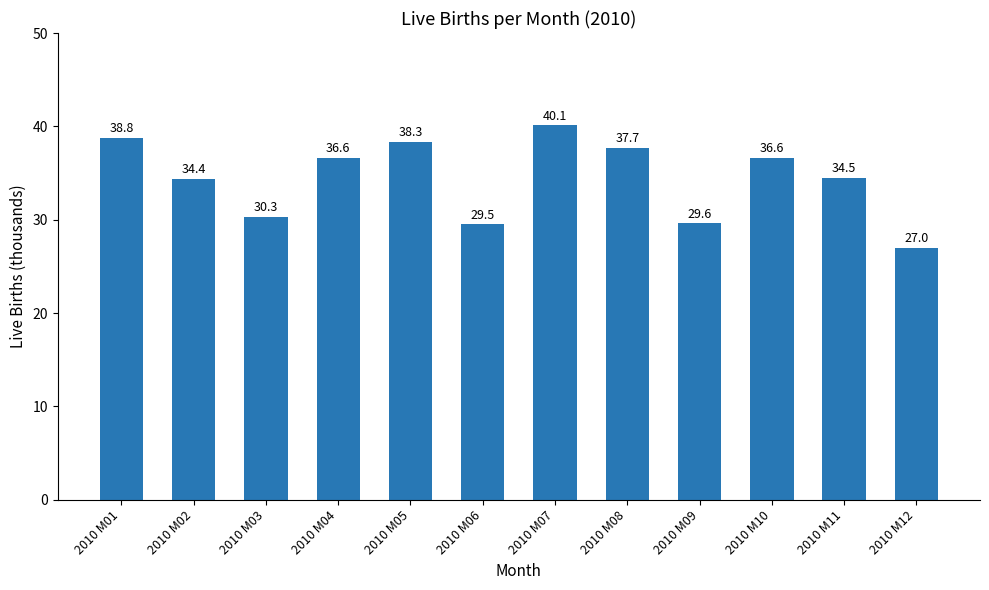

Where does the data first go above 36?

2010 M01